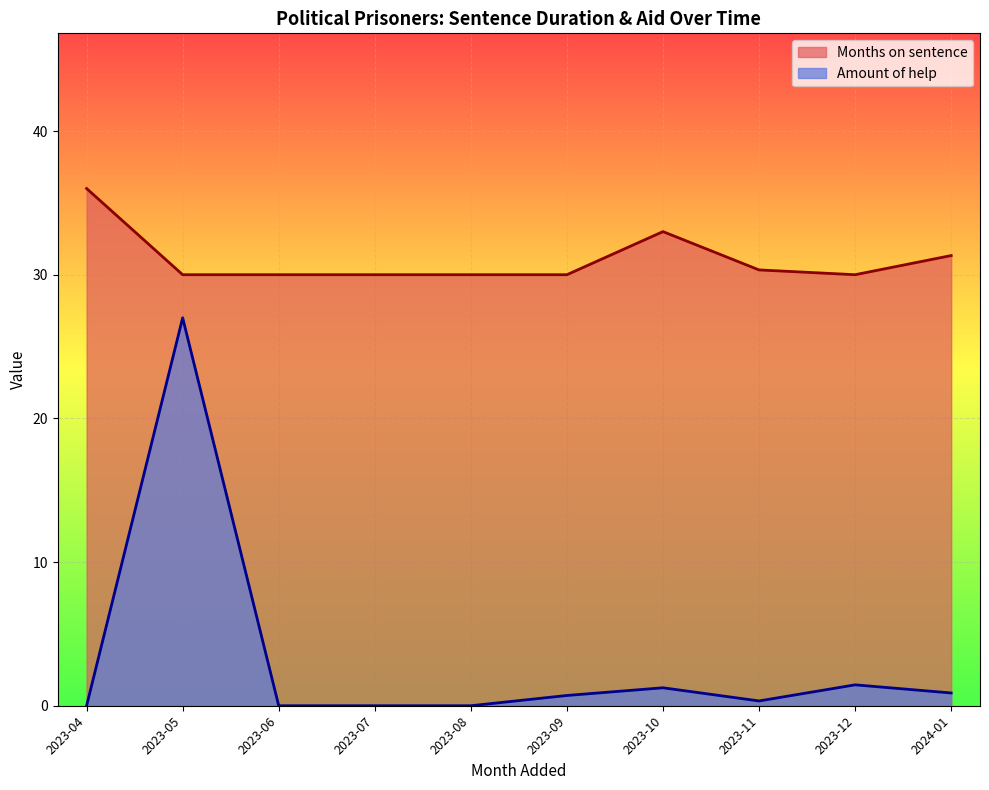

What is the maximum value for Months on sentence?

36.0